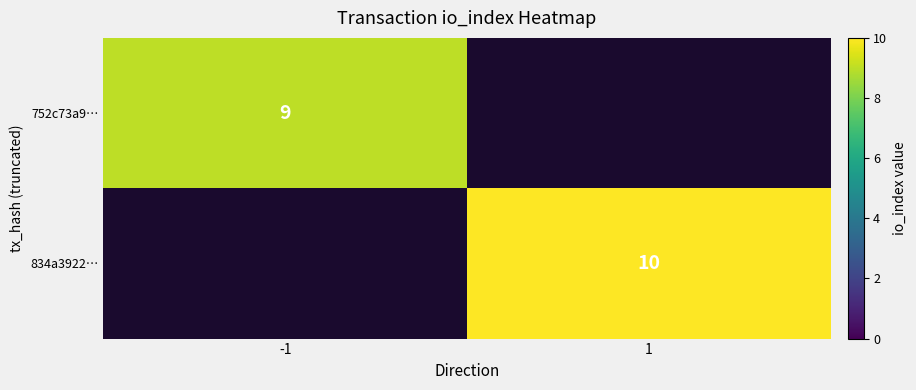

The 752c73a9… series shows 13.3 at -1. True or false?

False